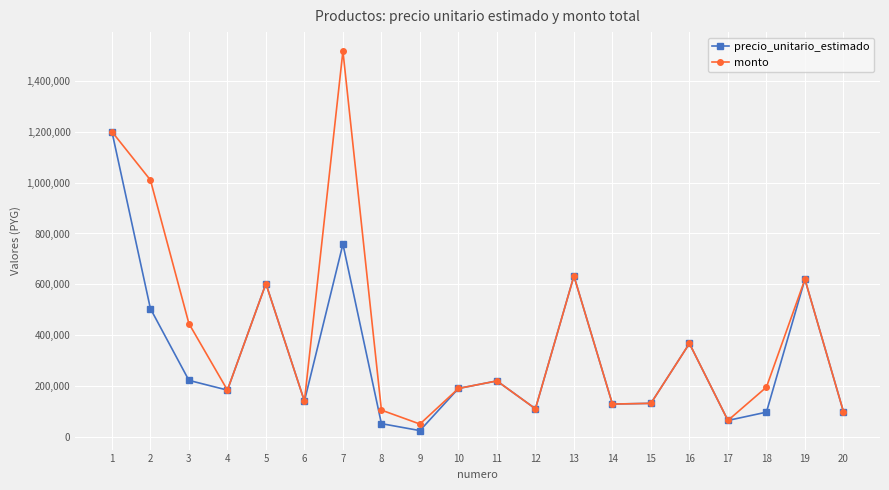

Is the value of monto at 14 greater than the value of precio_unitario_estimado at 17?

Yes